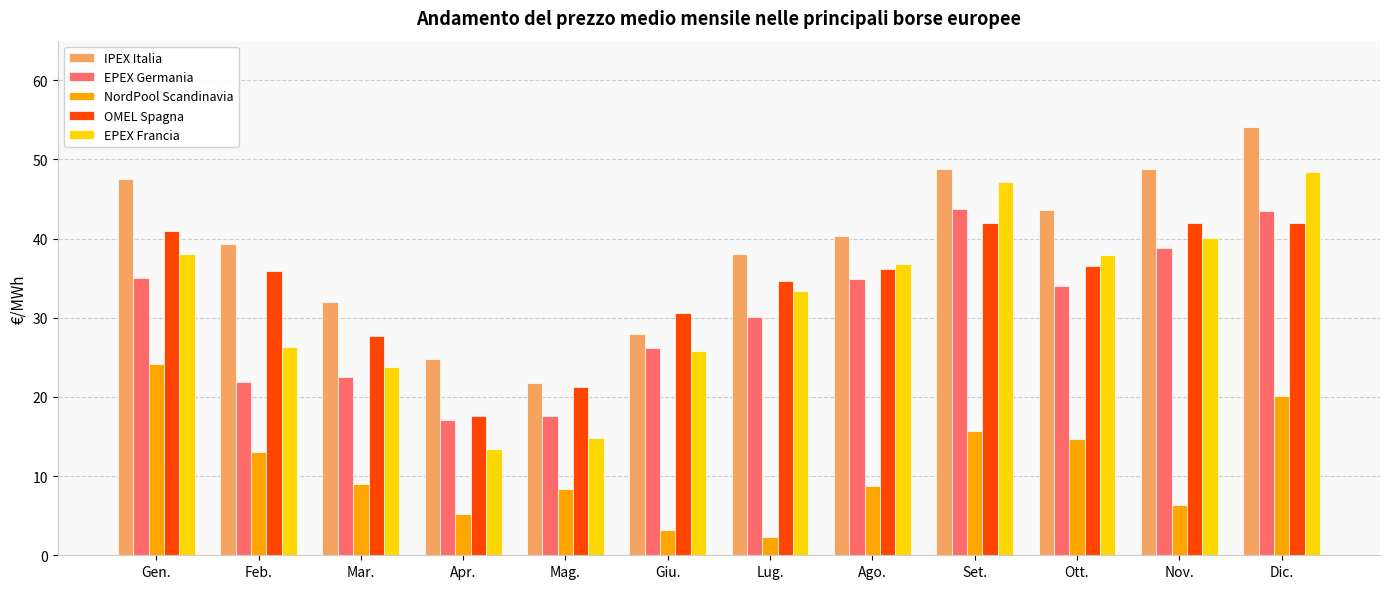

True or false: EPEX Francia has a value of 40.1 at Nov..

True